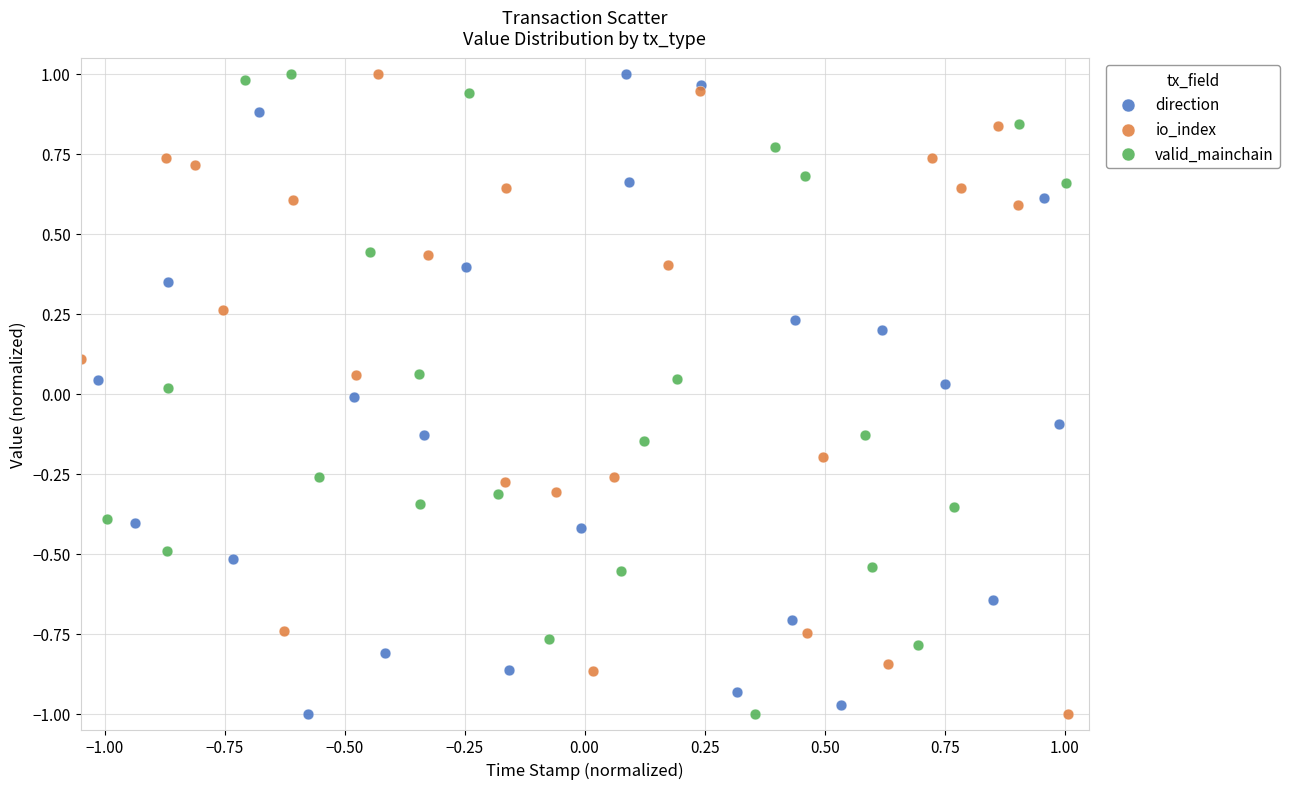

What are all the series names shown in the legend?

direction, io_index, valid_mainchain